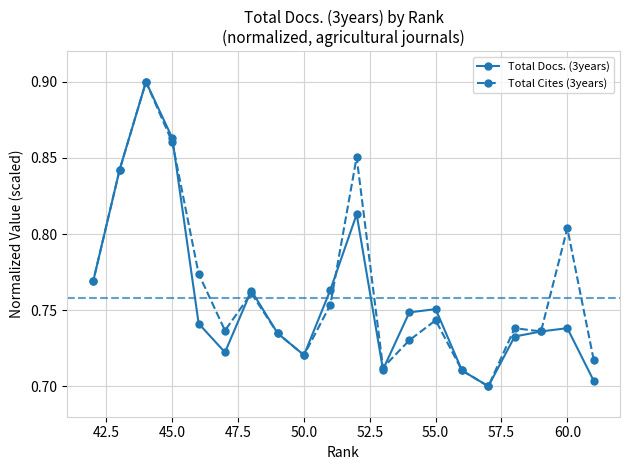

True or false: Total Cites (3years) has a value of 1.2 at 55.0.

False